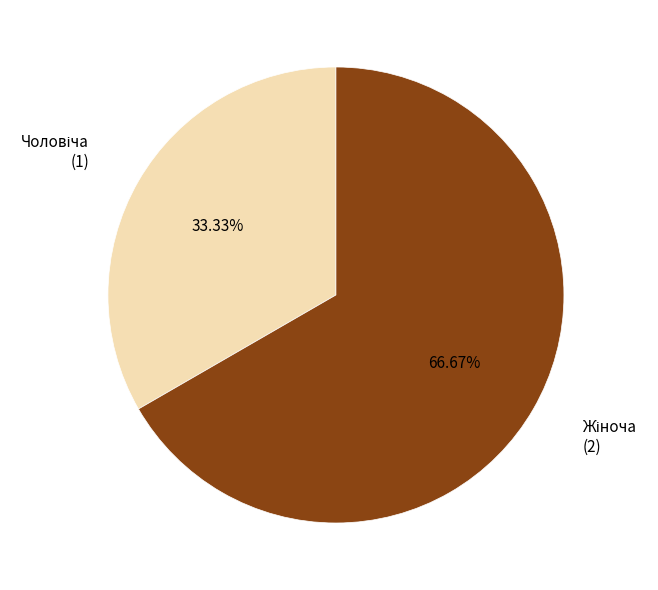

How many segments does this pie chart have?

2